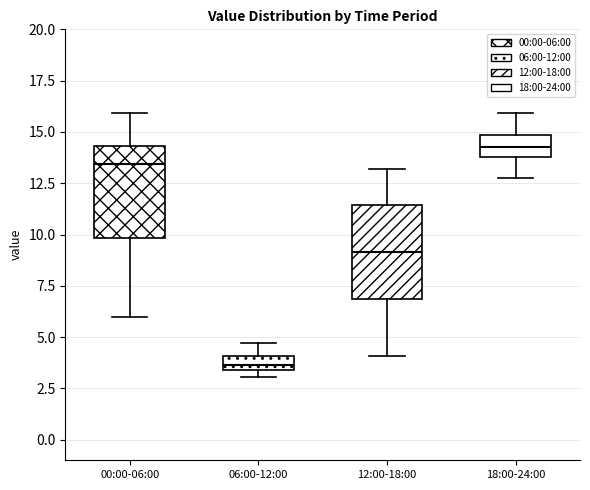

Where is the upper edge of the box for 06:00-12:00 on the y-axis? The values are not printed on the chart, so give them approximately, as read against the axis.

4.0